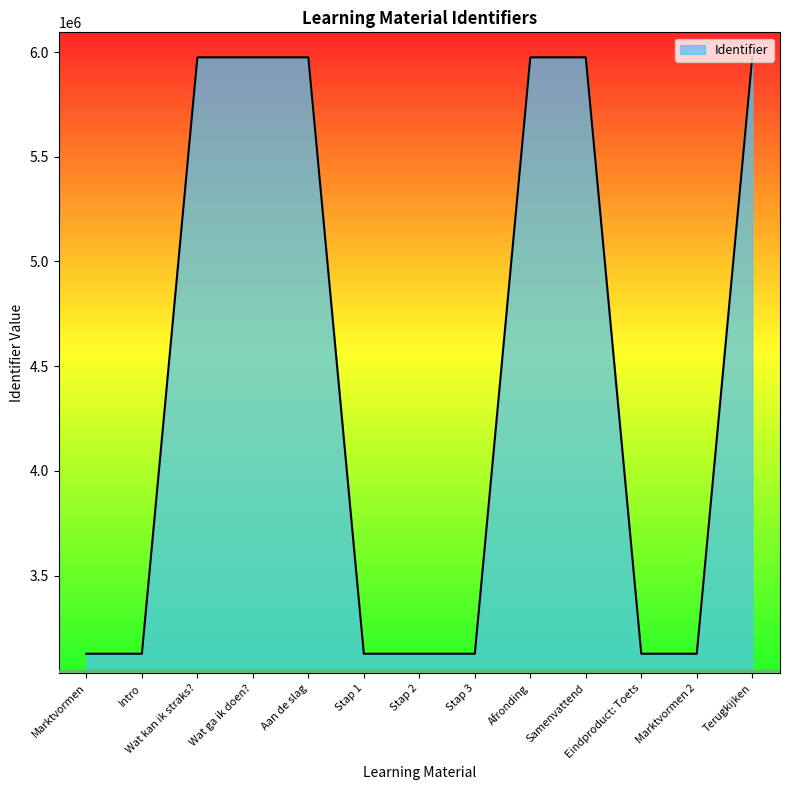

What is the smallest value displayed?

3126726